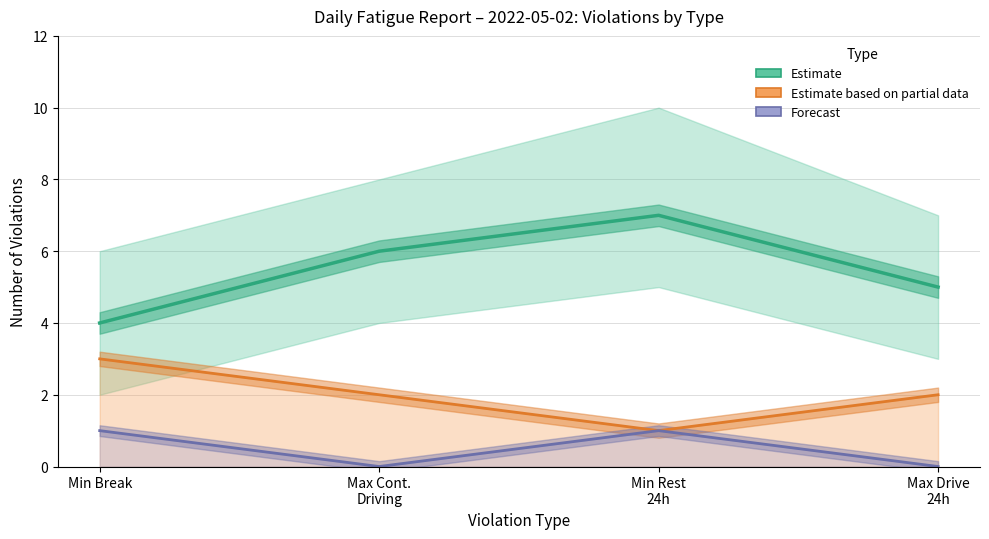

The value of Forecast at Max Cont.
Driving is 0. True or false?

True